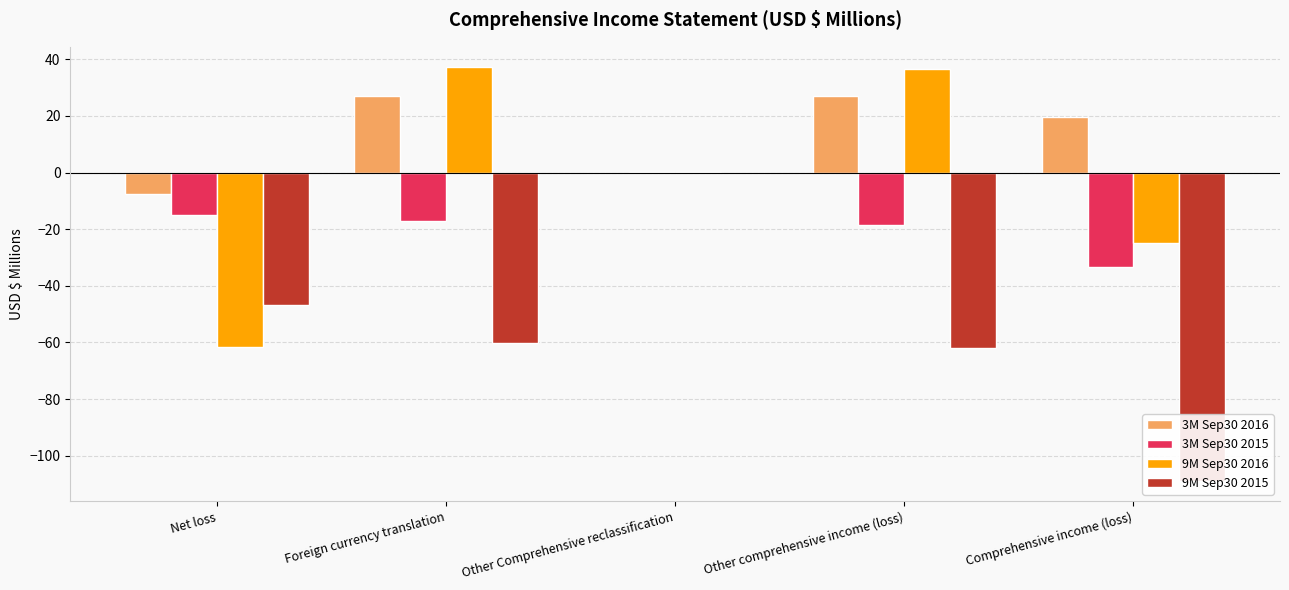

Is it true that 9M Sep30 2015 equals 0.0 at Other Comprehensive reclassification?

True